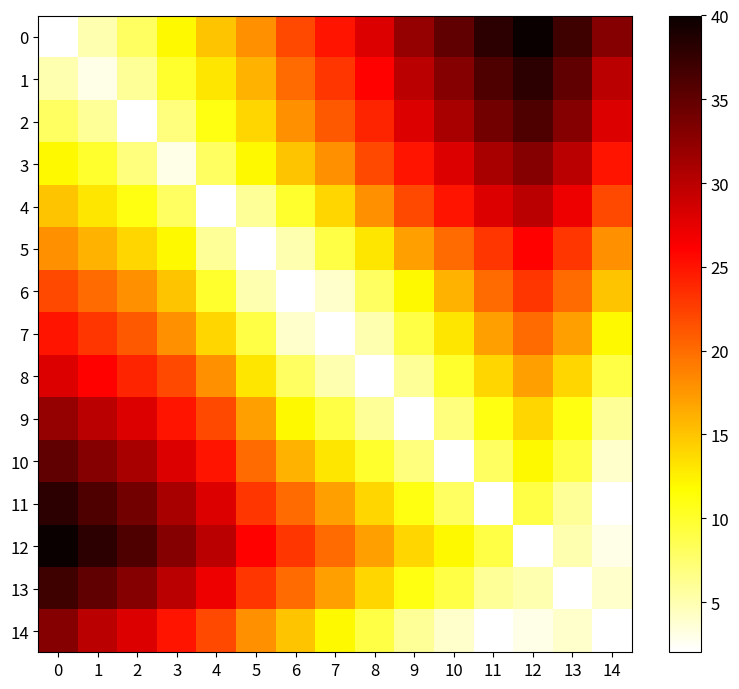

Rank the series by their maximum value, from lowest to highest.

row_6, row_7, row_5, row_8, row_4, row_9, row_3, row_14, row_10, row_2, row_13, row_1, row_11, row_0, row_12